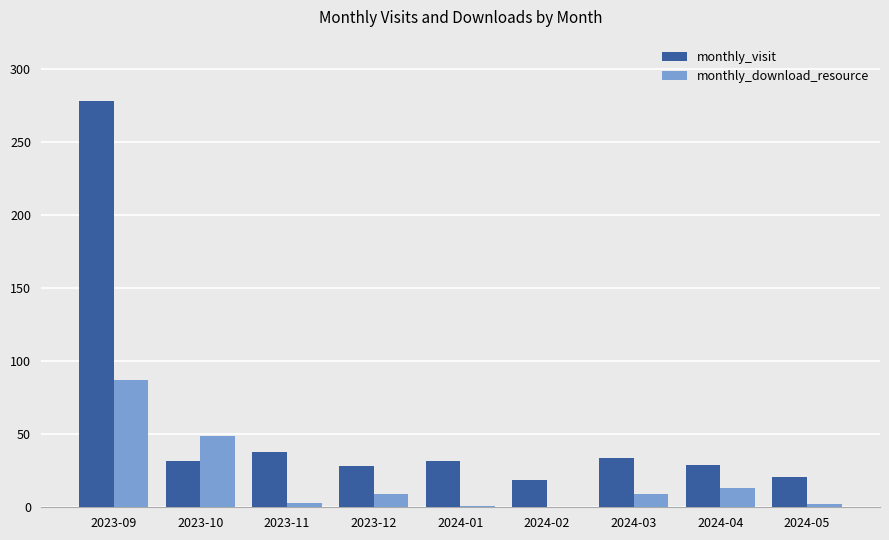

The monthly_visit series shows 28 at 2023-12. True or false?

True